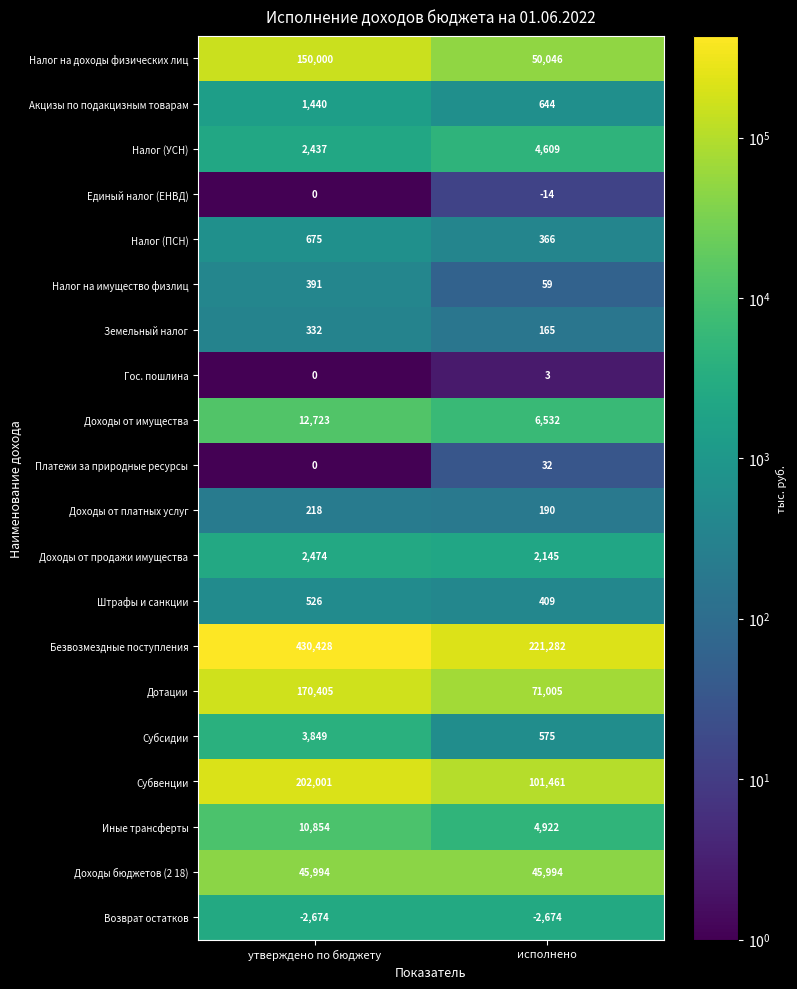

How many series are shown in this chart?

20